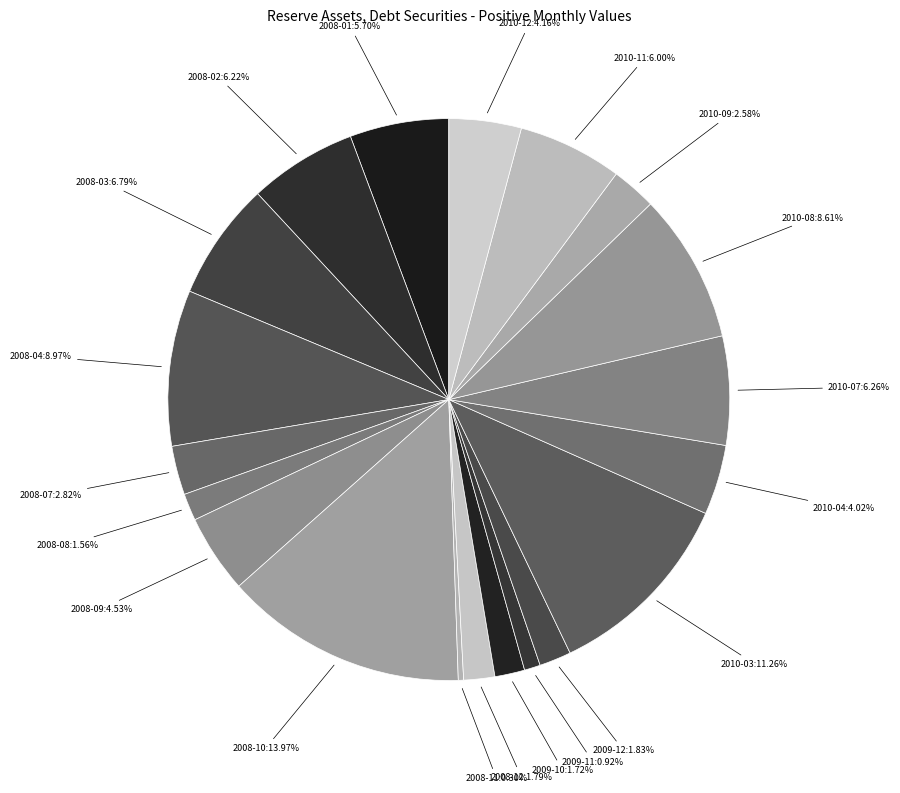

To the nearest percent, what is the combined percentage of 2010-12 and 2010-09?

7%